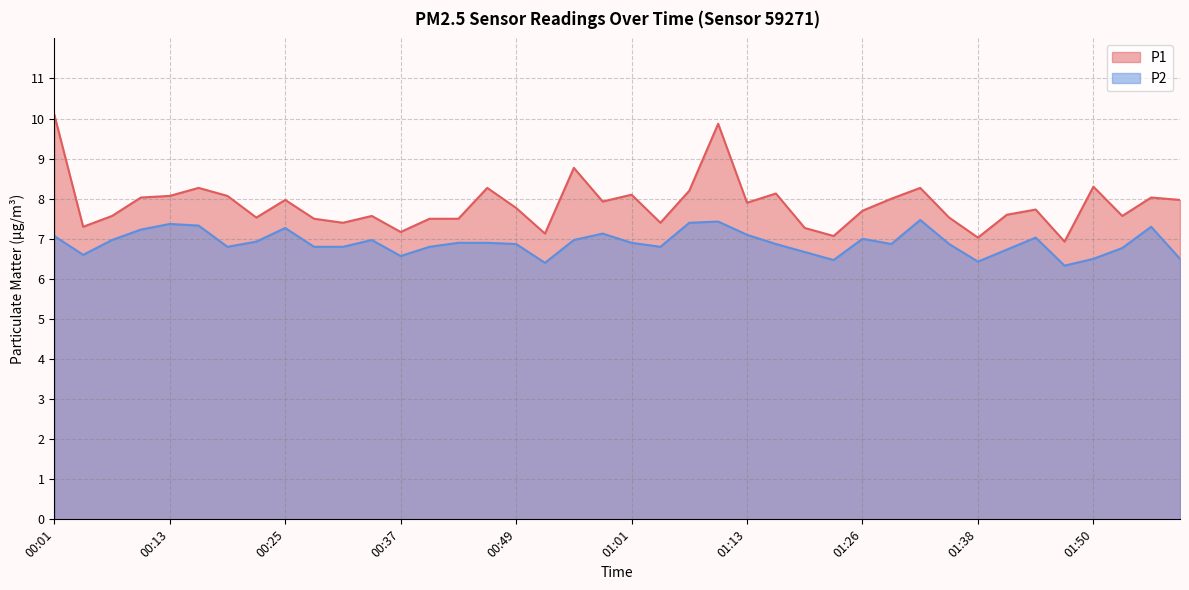

At 01:04, list the series in order from smallest to largest.

P2, P1